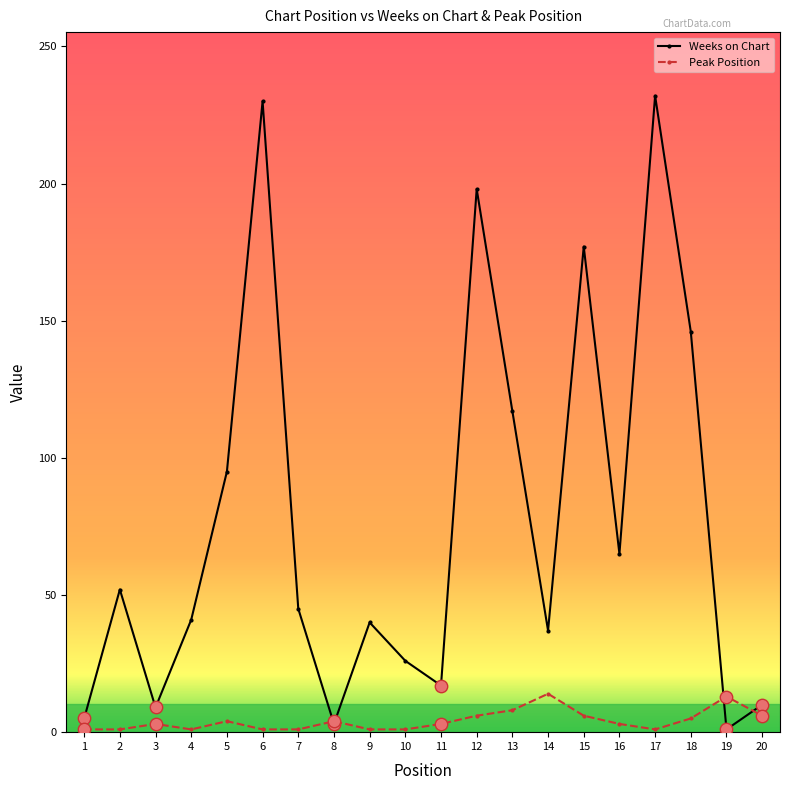

Which series changed the most between 4 and 5?

Weeks on Chart